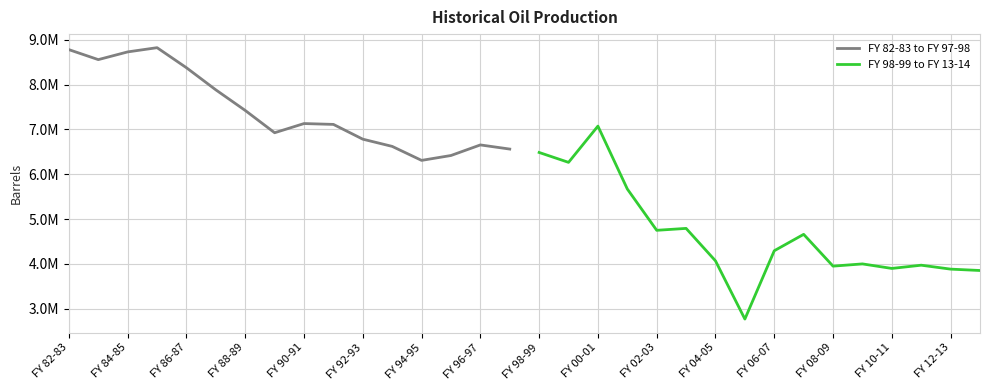

Between FY 82-83 and FY 10-11, which series saw the biggest shift?

FY 98-99 to FY 13-14